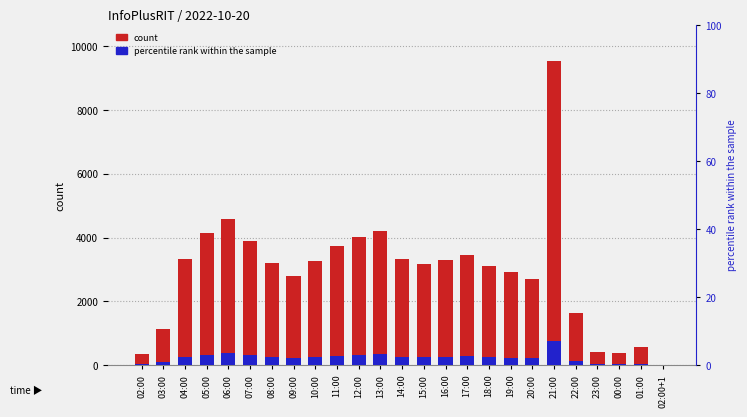

Reading left to right, what are all the values shown in this chart?

count: 02:00=354.0	03:00=1120.0	04:00=3325.0	05:00=4153.0	06:00=4595.0	07:00=3897.0	08:00=3206.0	09:00=2781.0	10:00=3260.0	11:00=3748.0	12:00=4017.0	13:00=4196.0	14:00=3337.0	15:00=3165.0	16:00=3291.0	17:00=3445.0	18:00=3122.0	19:00=2913.0	20:00=2711.0	21:00=9526.0	22:00=1648.0	23:00=424.0	00:00=385.0	01:00=555.0	02:00+1=1.0
percentile rank within the sample: 02:00=28.2	03:00=89.9	04:00=266.0	05:00=332.3	06:00=367.3	07:00=311.7	08:00=256.8	09:00=222.5	10:00=260.6	11:00=299.5	12:00=321.6	13:00=335.3	14:00=266.7	15:00=253.0	16:00=262.9	17:00=275.9	18:00=250.0	19:00=233.2	20:00=217.2	21:00=762.1	22:00=131.8	23:00=34.3	00:00=30.5	01:00=44.2	02:00+1=0.0